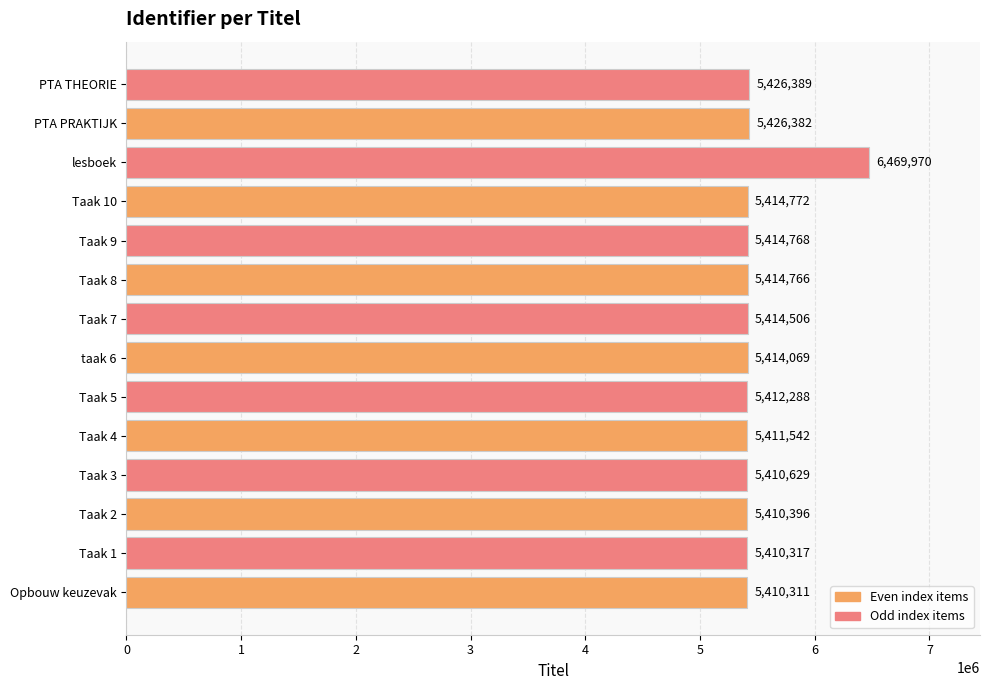

List the labels in order of value, largest first.

lesboek, PTA THEORIE, PTA PRAKTIJK, Taak 10, Taak 9, Taak 8, Taak 7, taak 6, Taak 5, Taak 4, Taak 3, Taak 2, Taak 1, Opbouw keuzevak